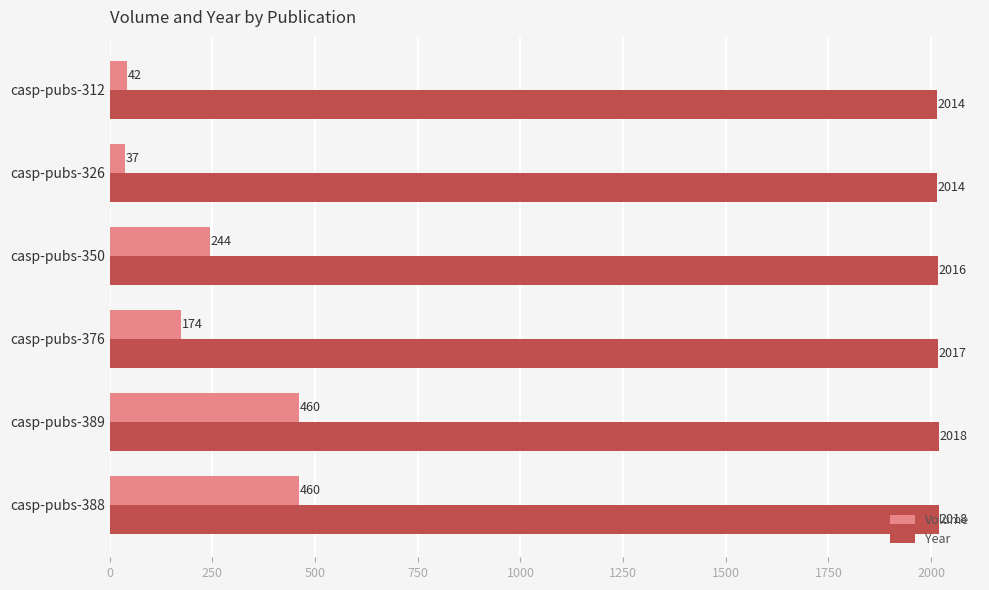

List the series in order of their peak value, lowest first.

Volume, Year